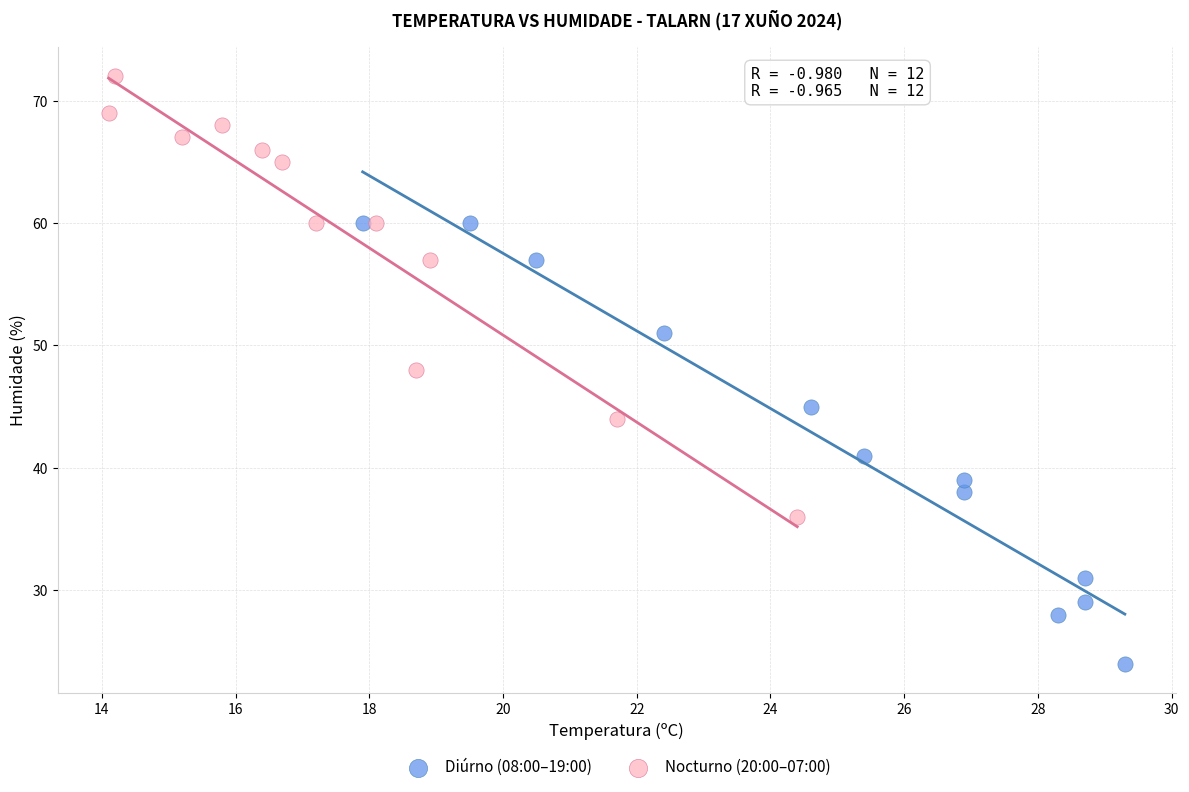

Which series reaches the maximum Y coordinate?

Nocturno (20:00–07:00)